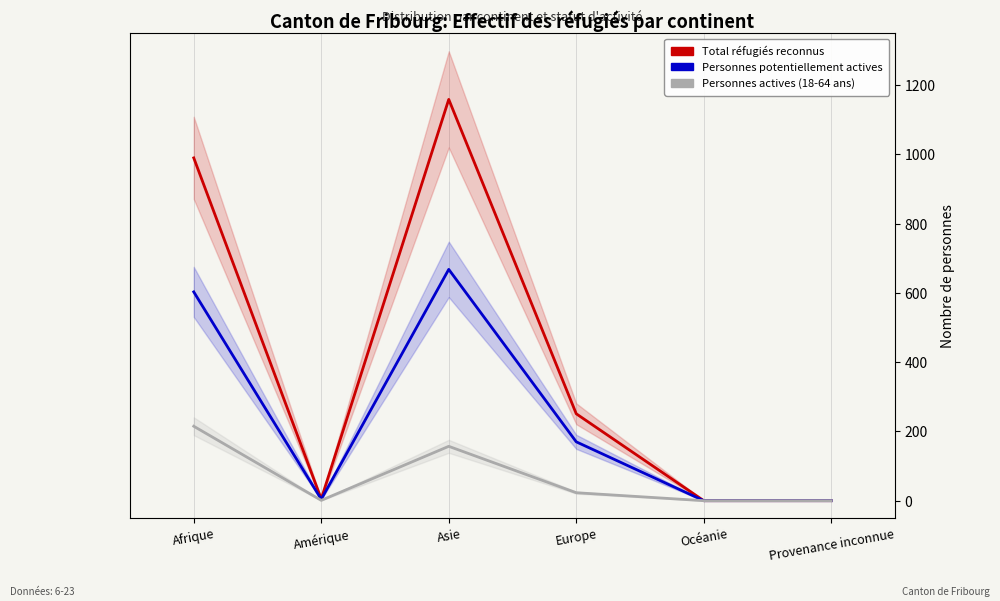

Where does the Personnes potentiellement actives series first go above 170?

Afrique